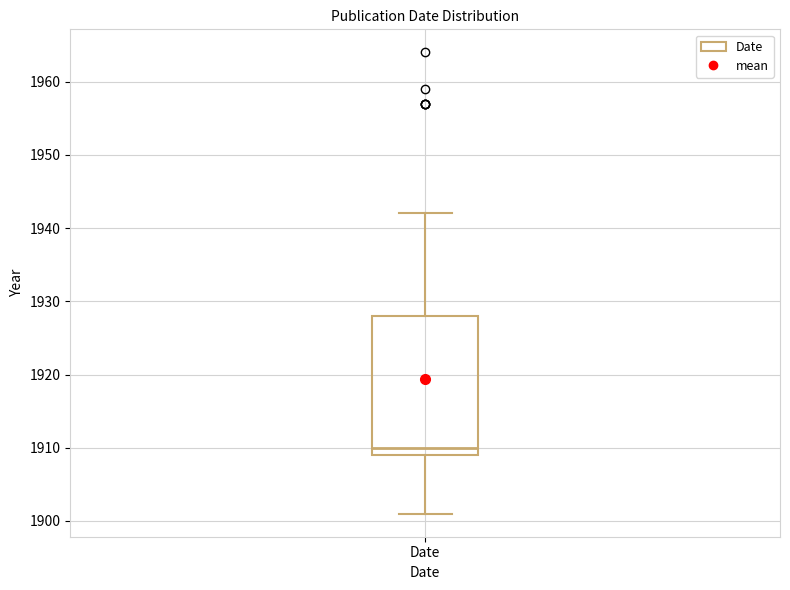

Transcribe this box plot: give where the median line is, the range the box spans, and where the two whiskers end, as read against the y-axis. The values are not printed on the chart, so give them approximately, as read against the axis.

median 1910, box 1909 to 1928, whiskers 1901 to 1942